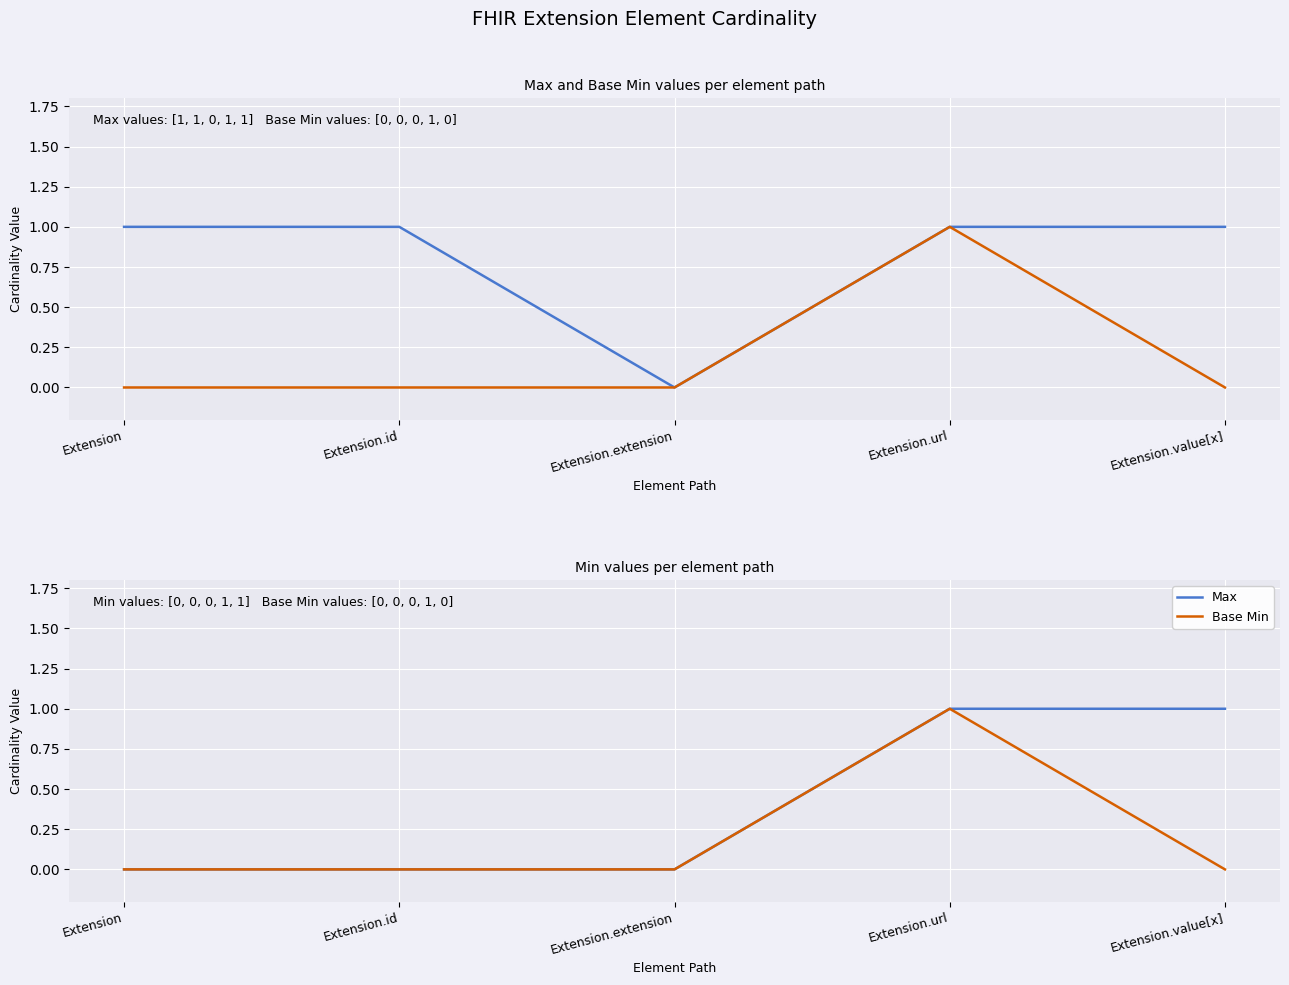

Where is Min nearest to the value 0?

Extension